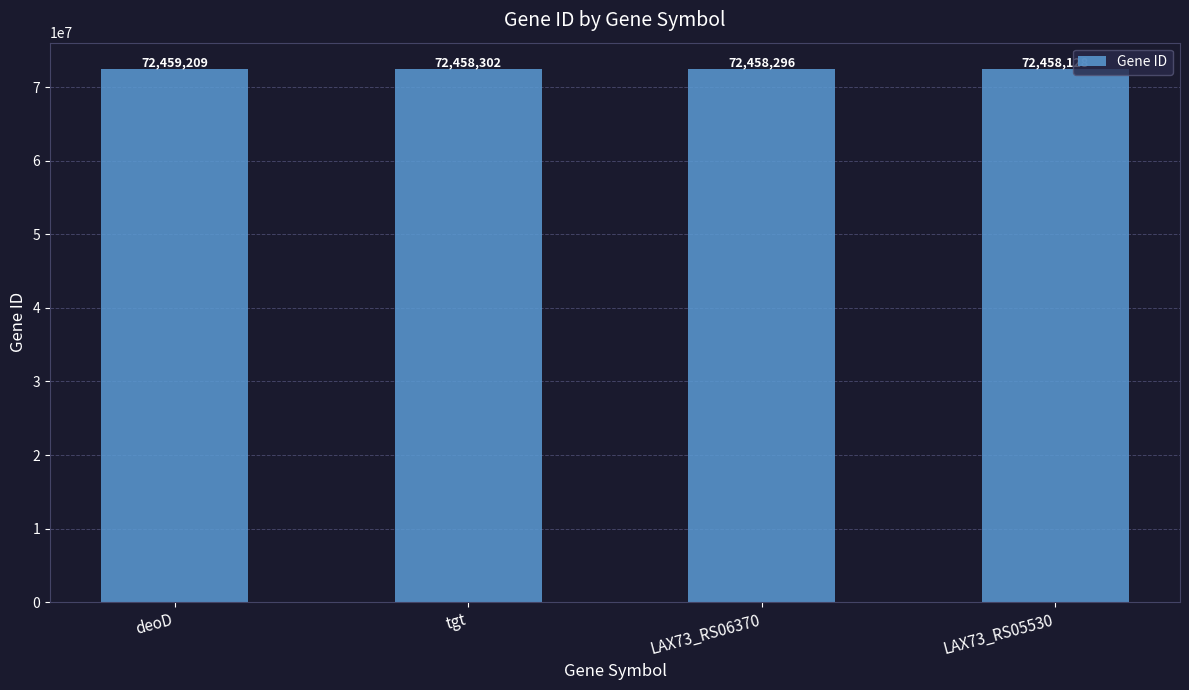

Rank the categories by value from lowest to highest.

LAX73_RS05530, LAX73_RS06370, tgt, deoD